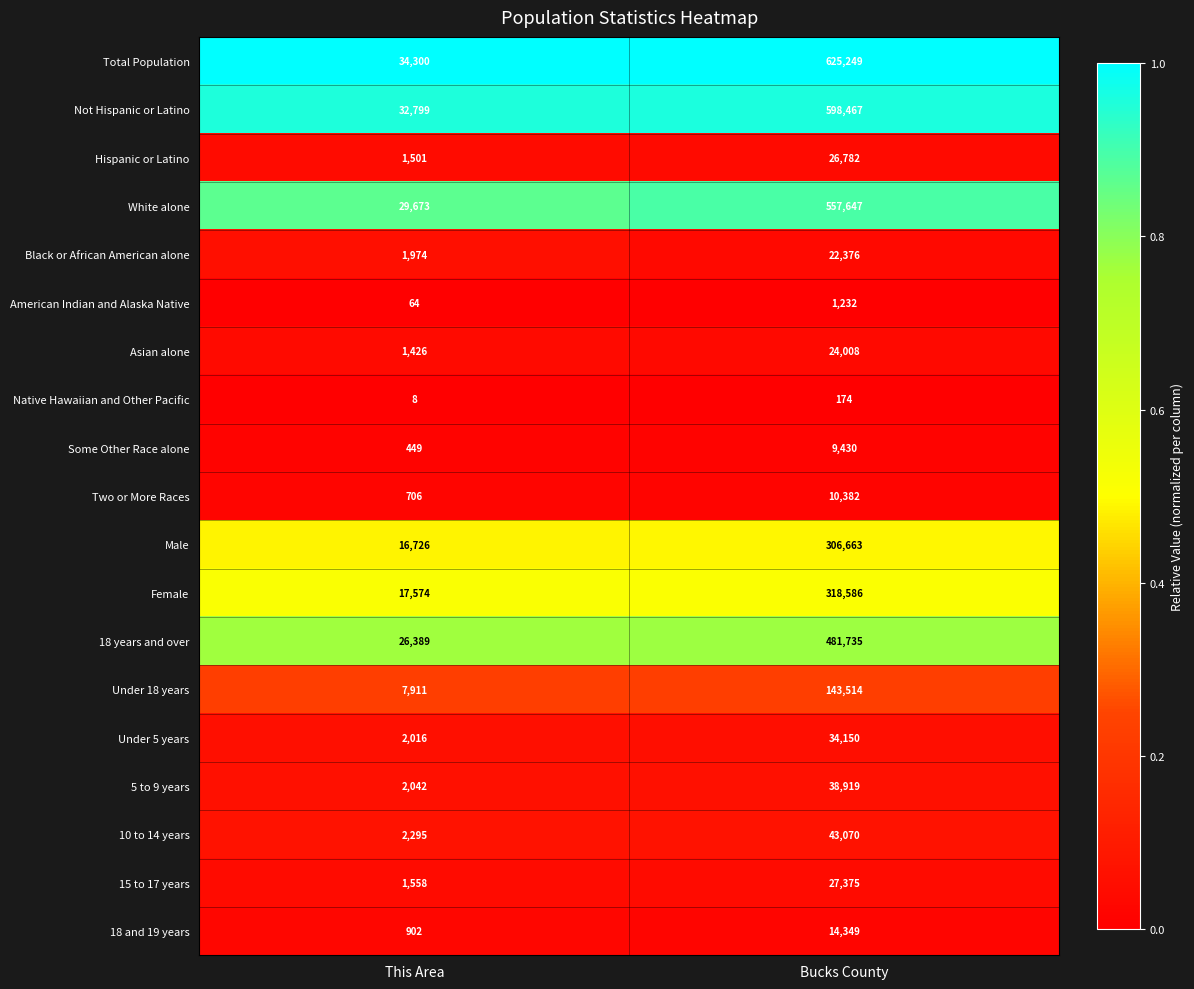

At which label is Under 5 years closest to 18083?

This Area